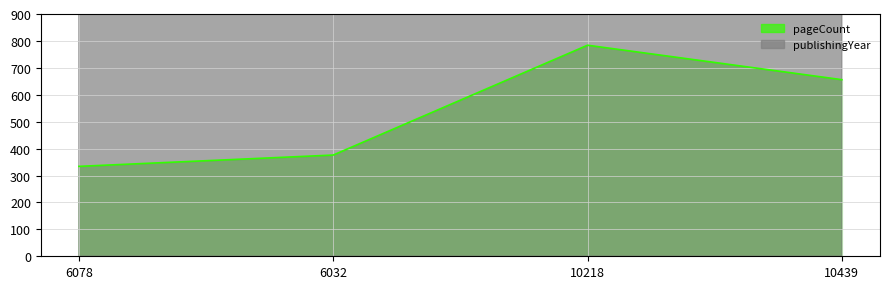

Which category has the lowest value in the publishingYear series?

10218